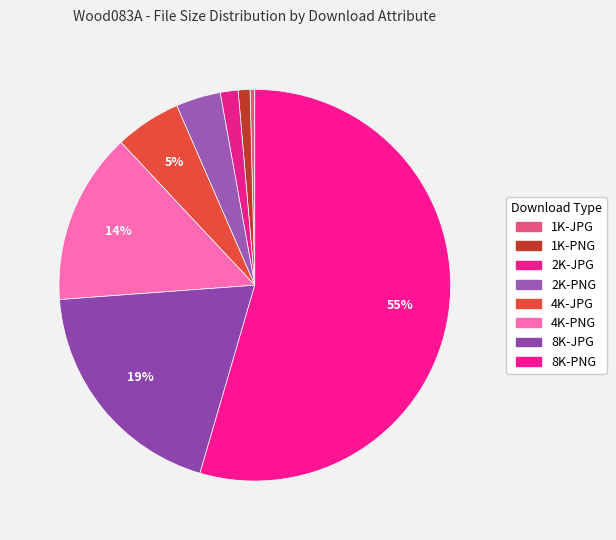

Is it true that 8K-JPG is 9% of the pie?

False